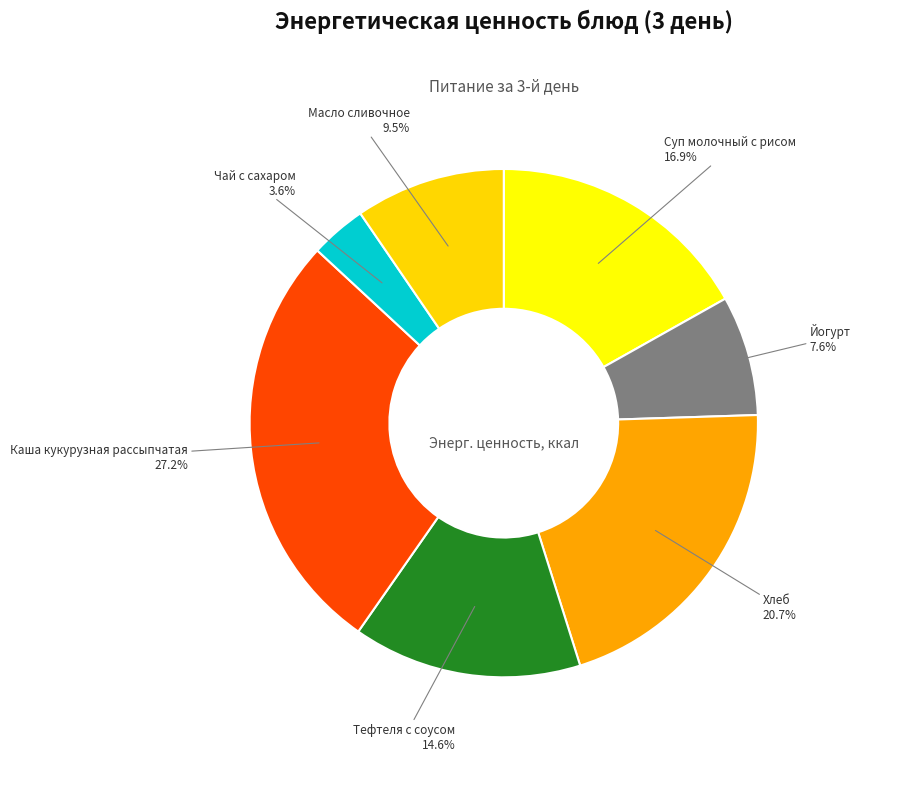

Rank the categories by value from lowest to highest.

Чай с сахаром, Йогурт, Масло сливочное, Тефтеля с соусом, Суп молочный с рисом, Хлеб, Каша кукурузная рассыпчатая